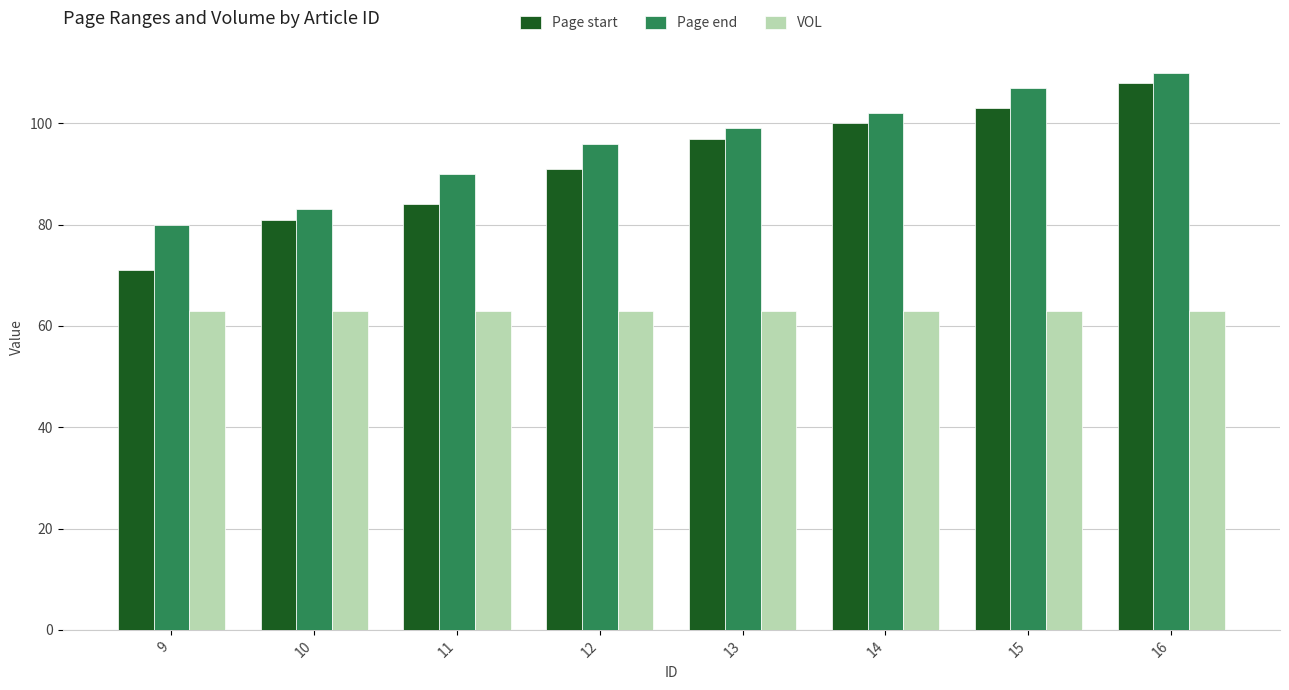

What is the value of the VOL bar at the 1st from the left?

63